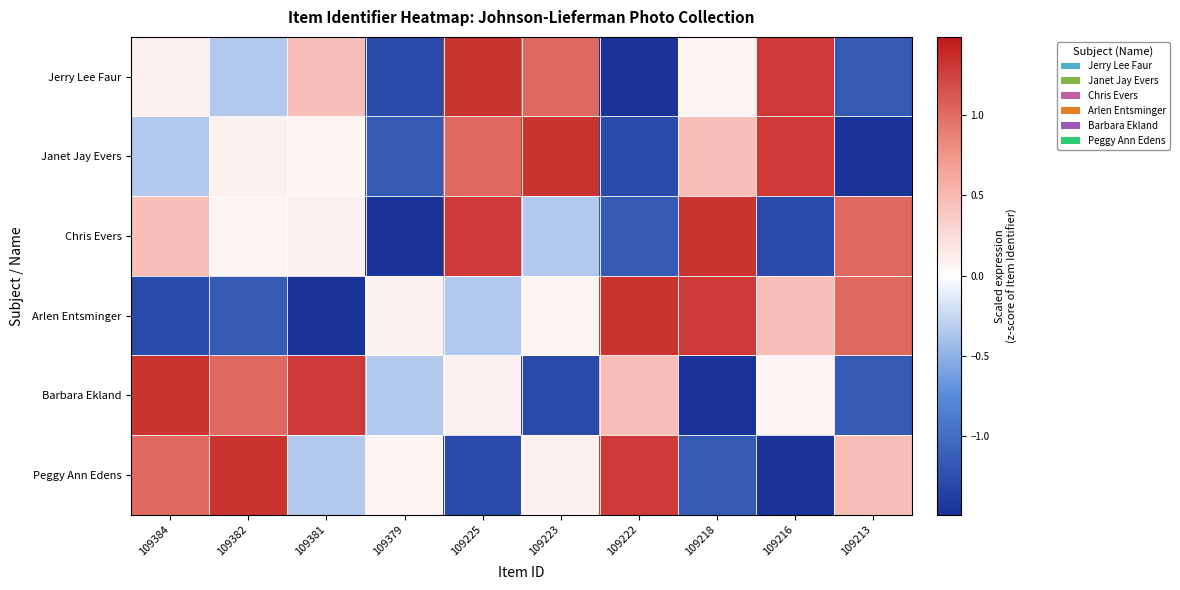

At 109216, list the series in order from largest to smallest.

Jerry Lee Faur, Janet Jay Evers, Arlen Entsminger, Barbara Ekland, Chris Evers, Peggy Ann Edens